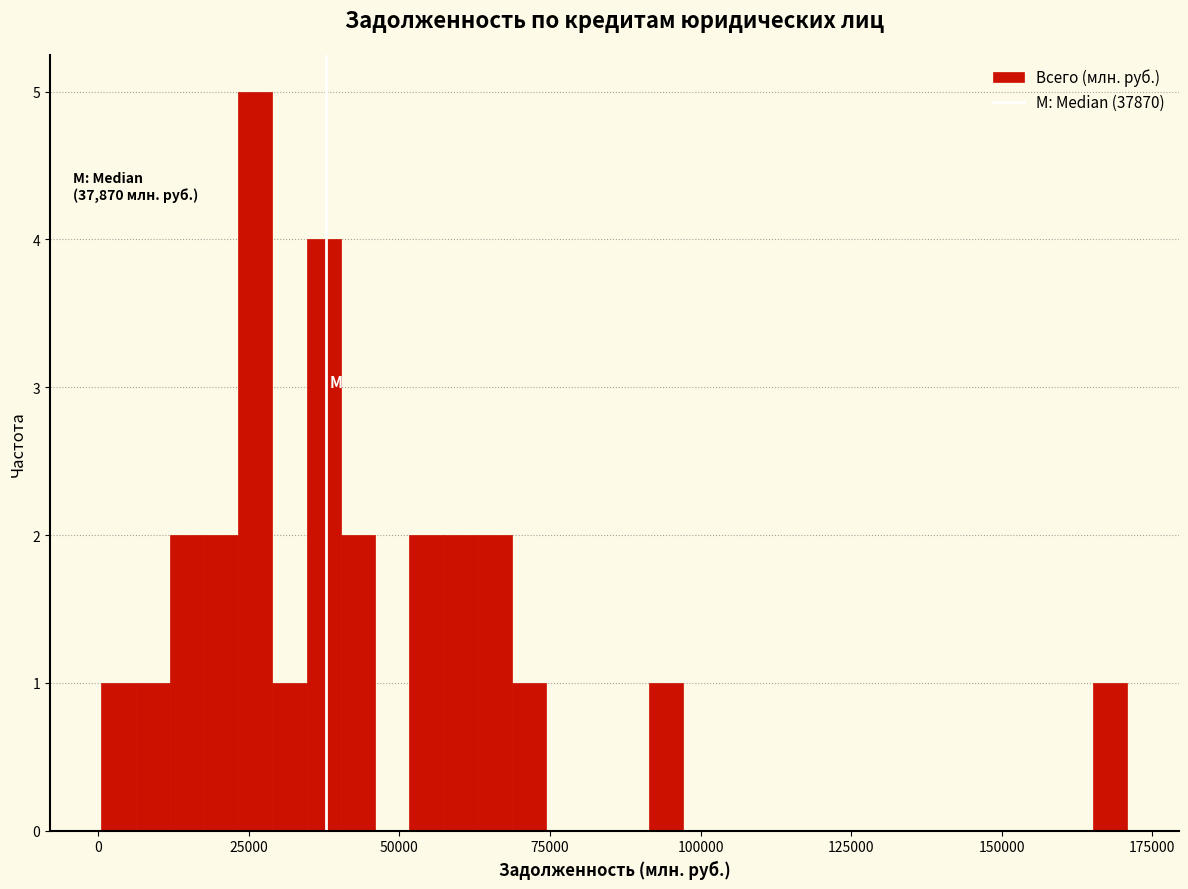

Around what value on the x-axis is the tallest bar? Give the approximate position of its centre, as read against the axis.

25000